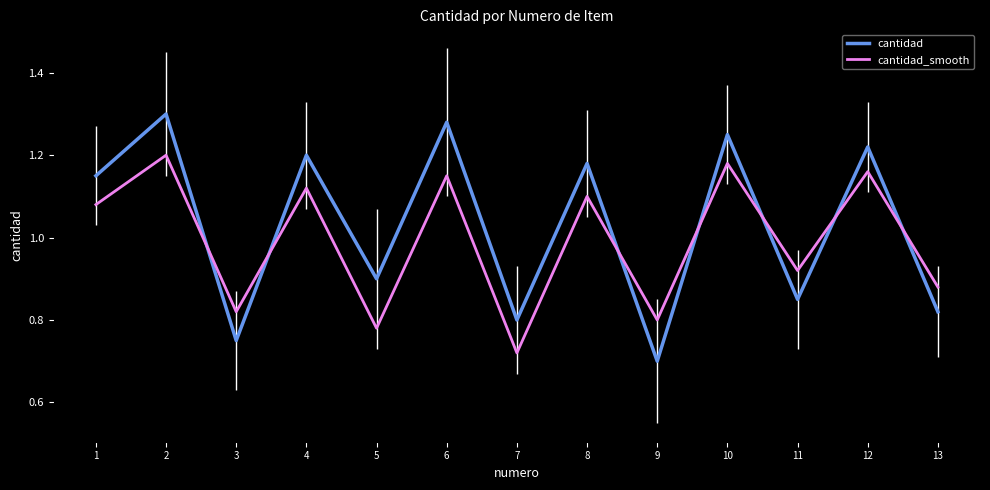

Where does the cantidad series first go above 1?

1